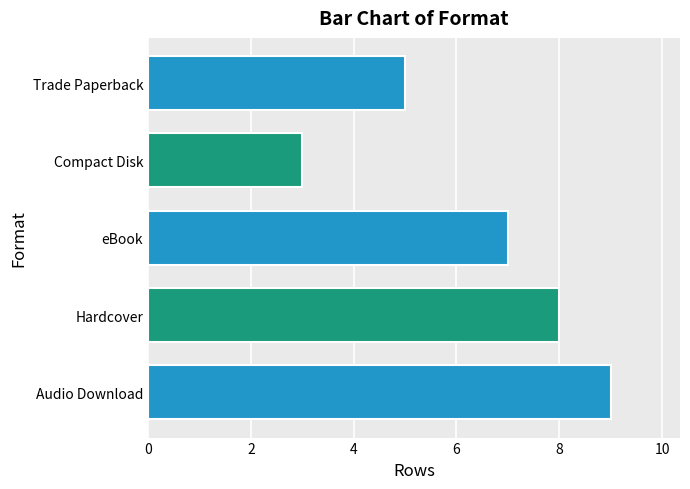

Does the chart contain any negative values?

No